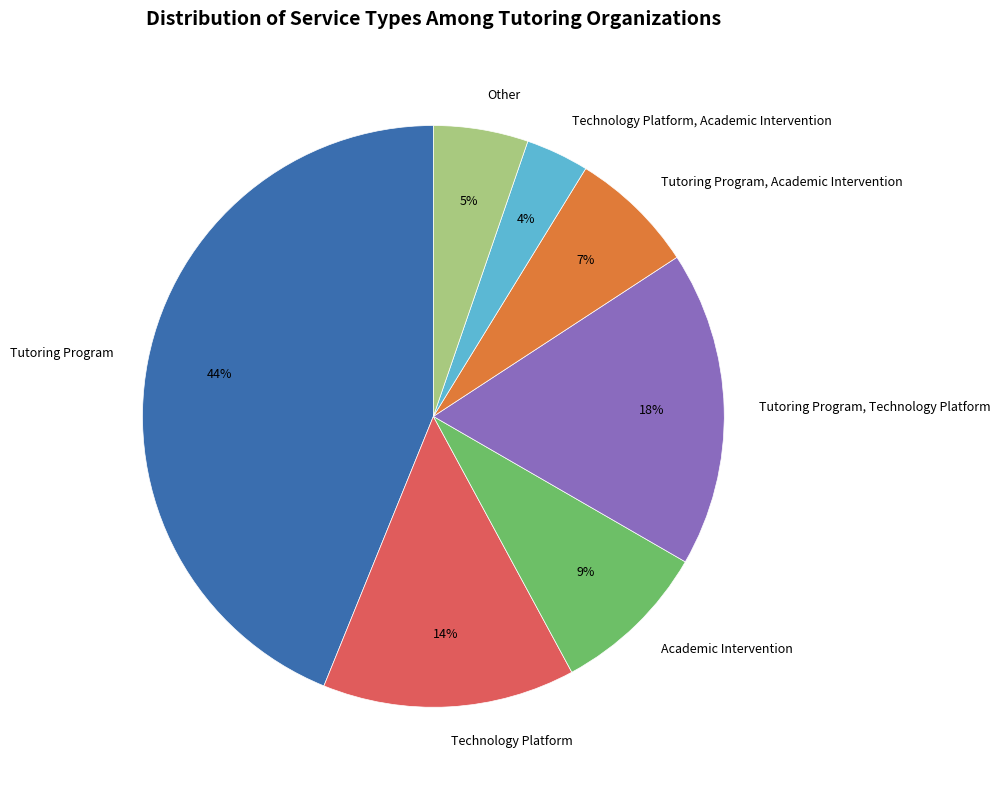

Rank the categories by value from highest to lowest.

Tutoring Program, Tutoring Program, Technology Platform, Technology Platform, Academic Intervention, Tutoring Program, Academic Intervention, Other, Technology Platform, Academic Intervention